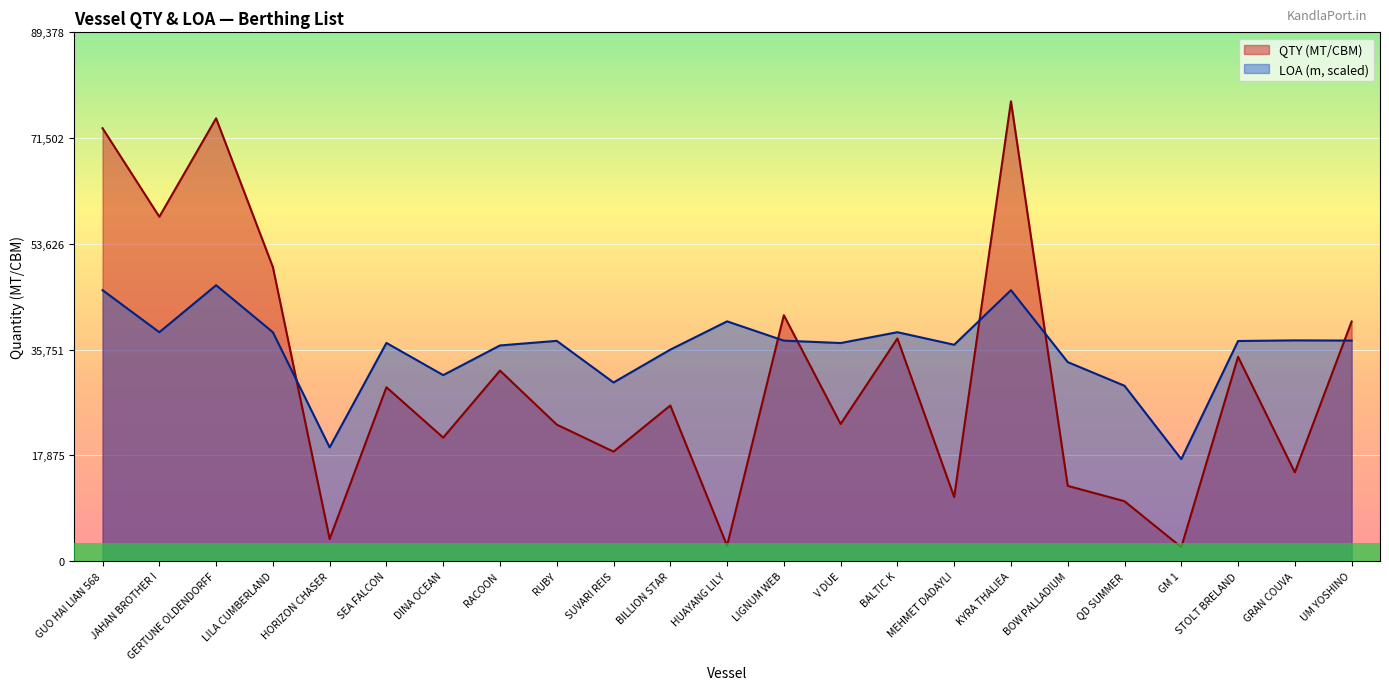

At which category is the sum across all series the highest?

KYRA THALIEA